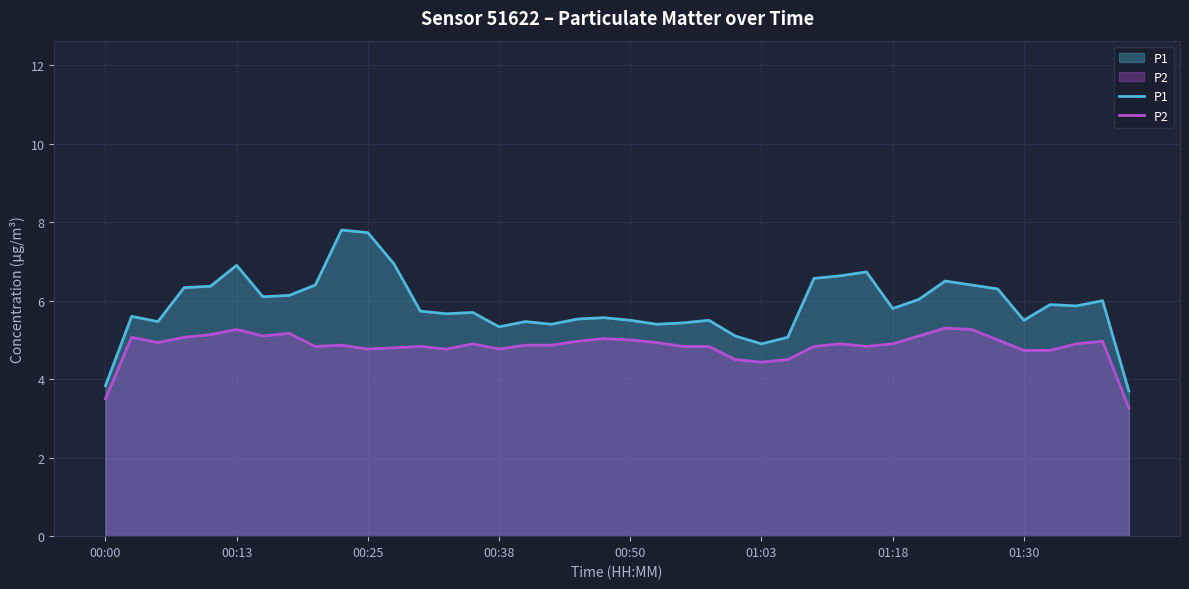

Which series has the largest total across all categories?

P1